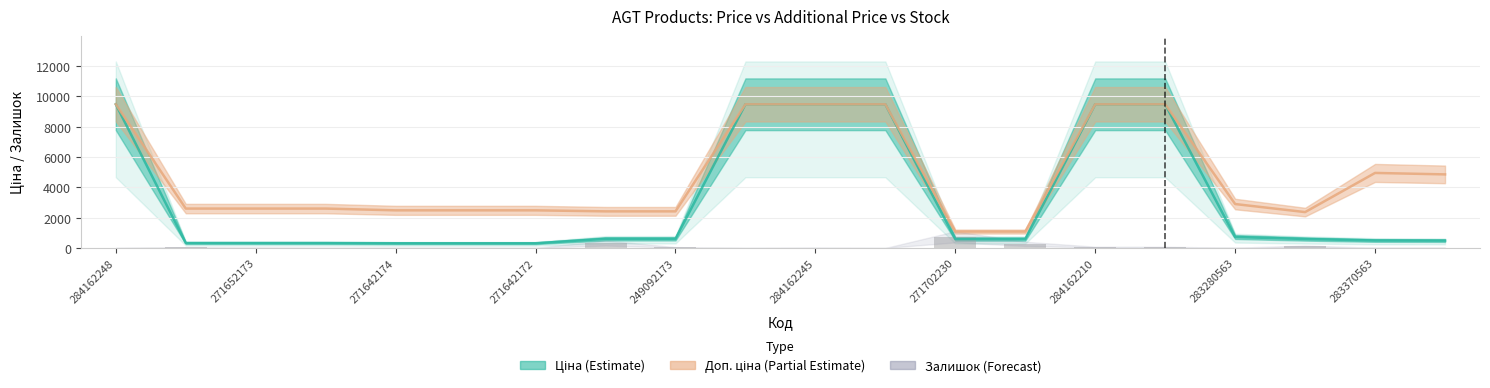

How many groups of bars are there?

20